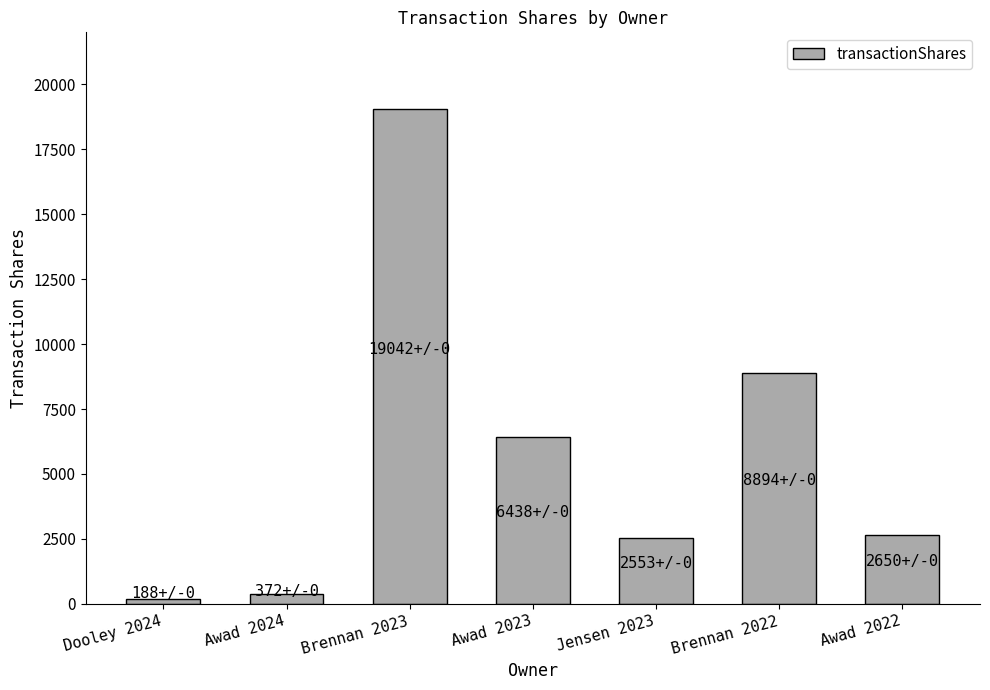

What is the value of the 6th bar from the left?

8894